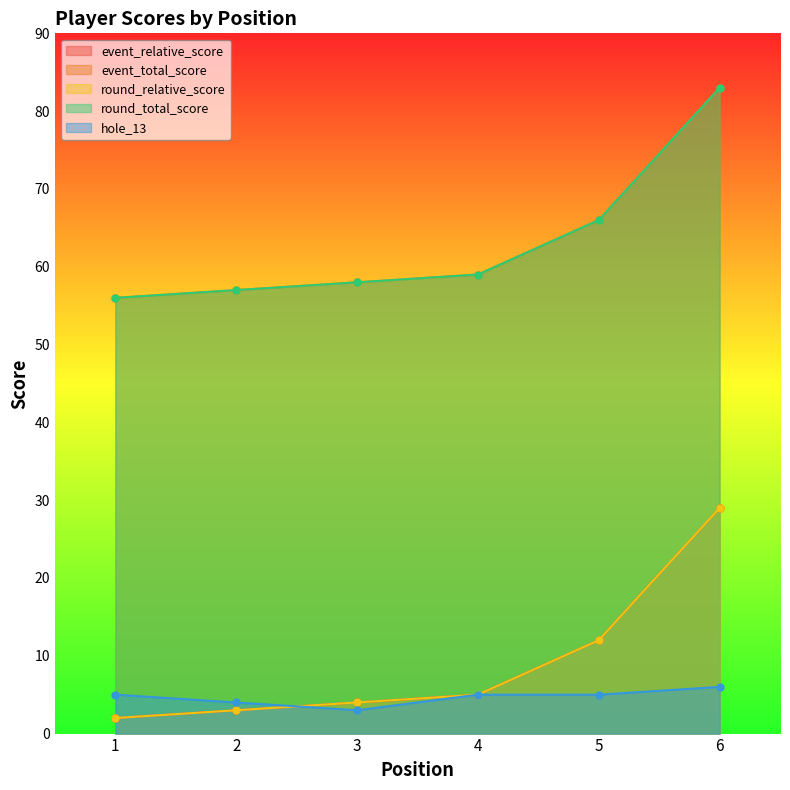

What is the minimum value shown in the chart?

2